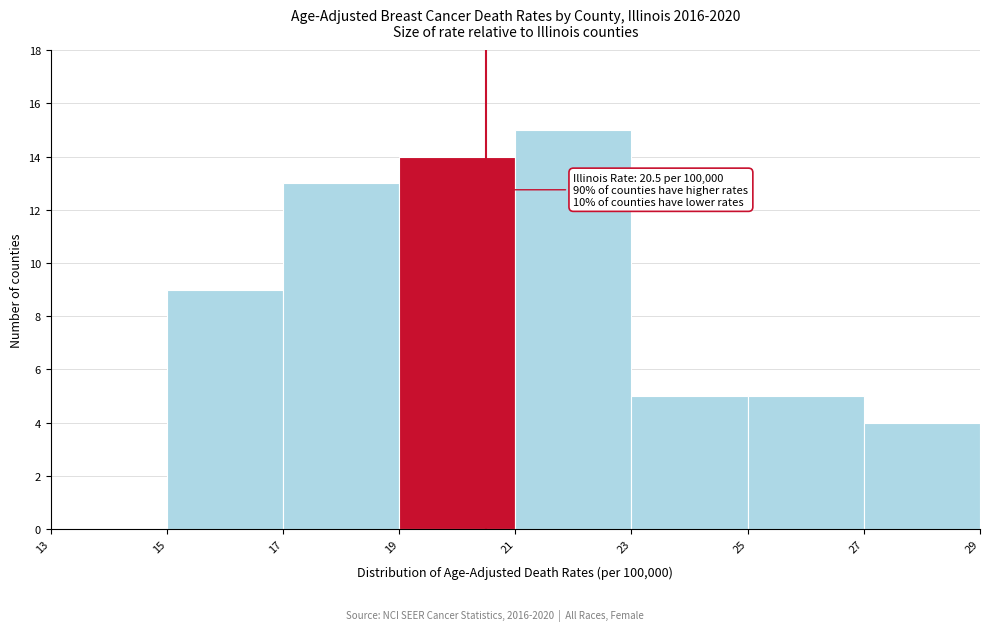

Which range on the x-axis has the tallest bar?

21 to 23